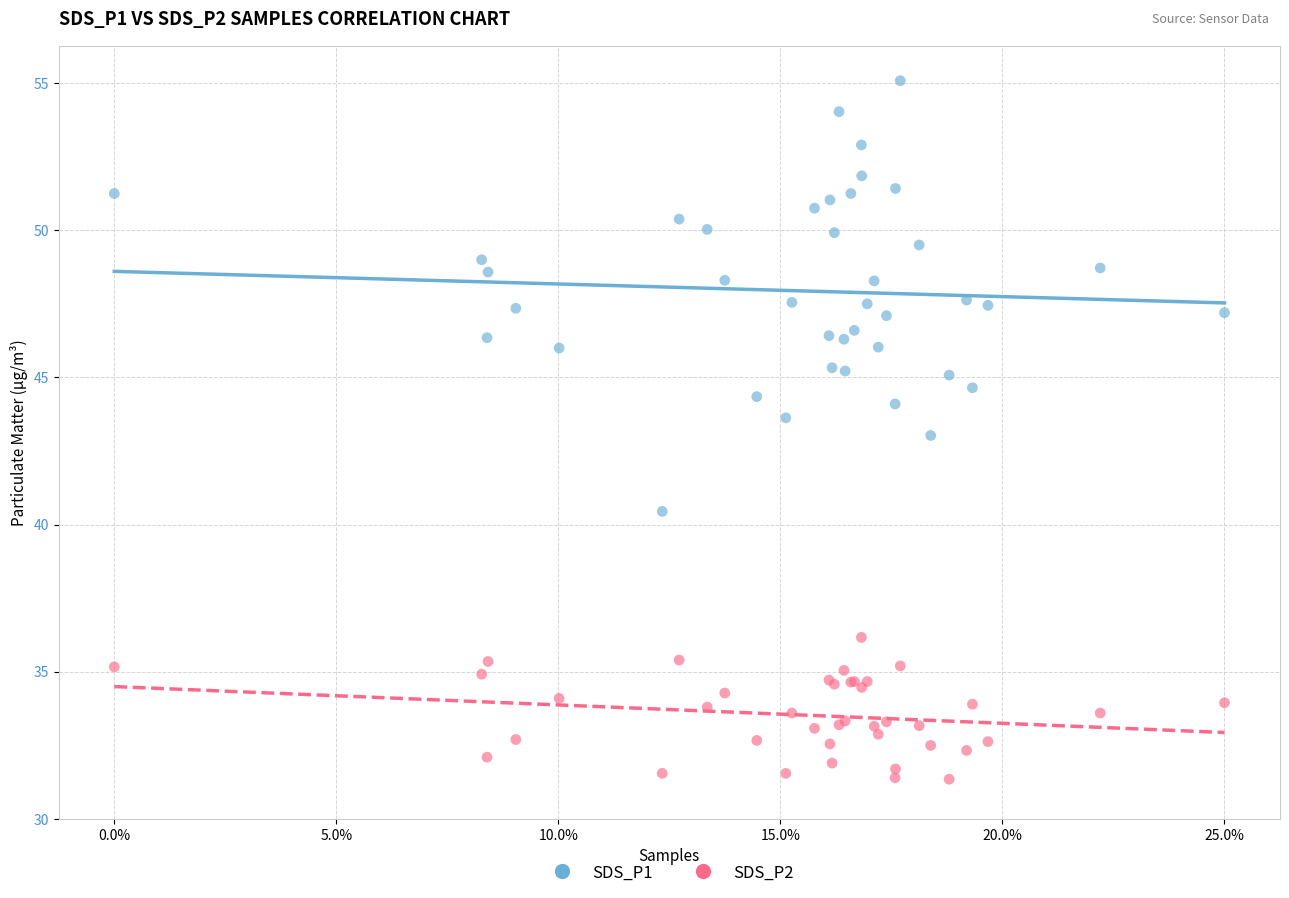

Which series has the largest Y range (max minus min)?

SDS_P1